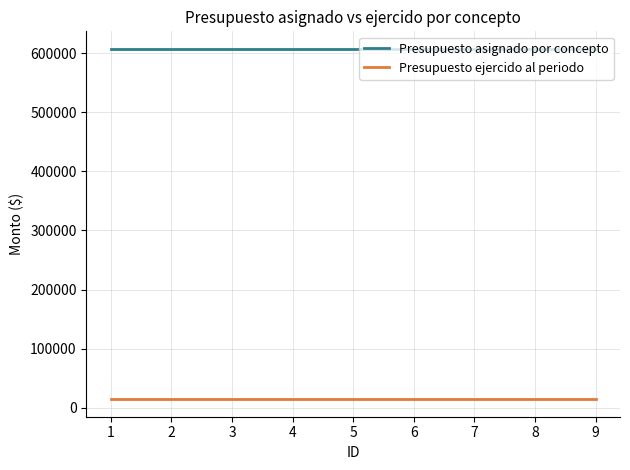

True or false: Presupuesto asignado por concepto and Presupuesto ejercido al periodo cross at least once.

False